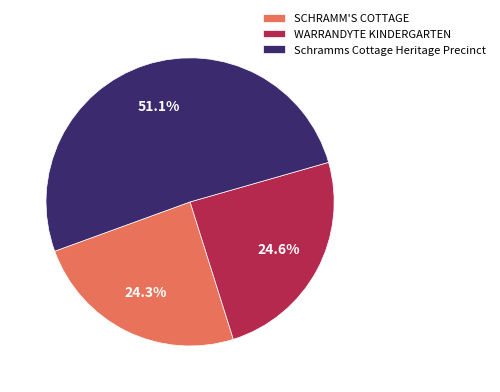

The WARRANDYTE KINDERGARTEN slice represents 25% of the pie. True or false?

True